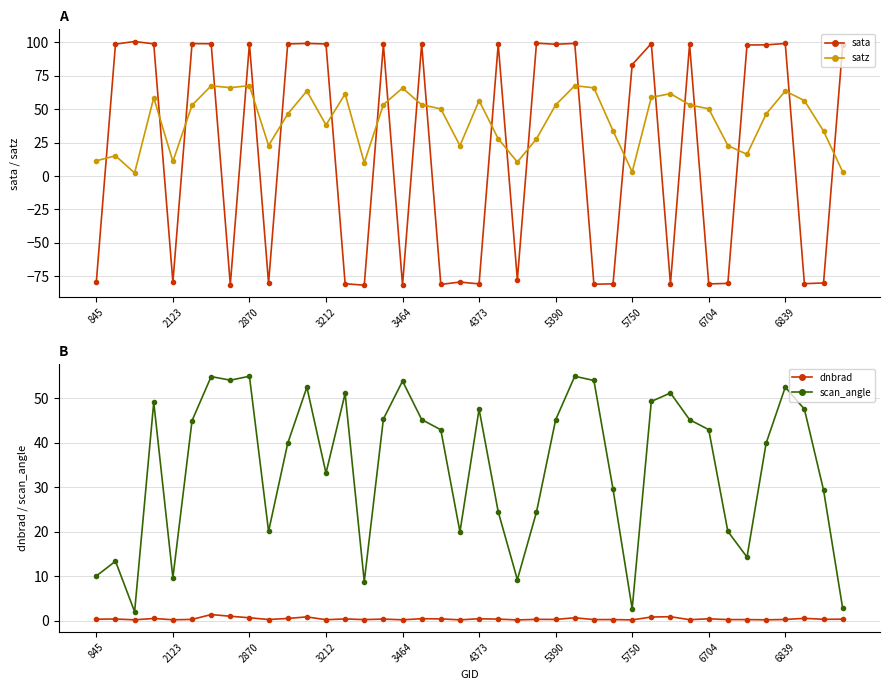

True or false: satz and sata cross at least once.

True